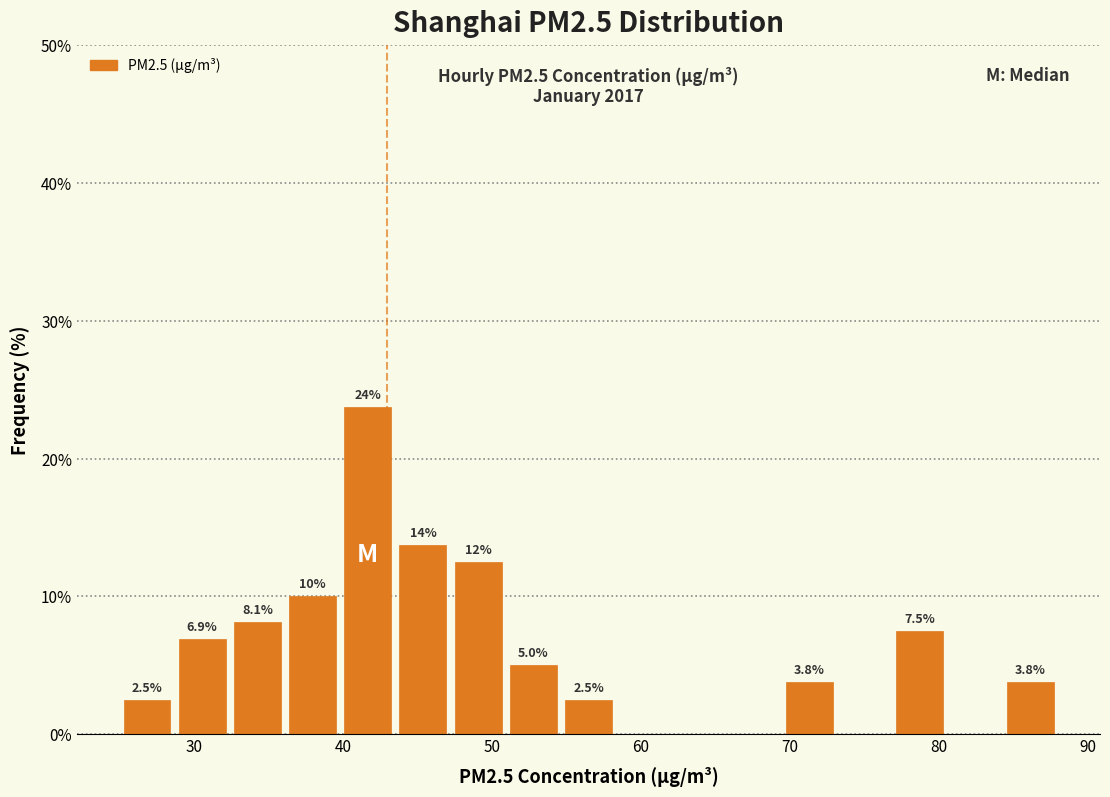

Read against the x-axis, roughly where is the centre of the tallest bar?

42